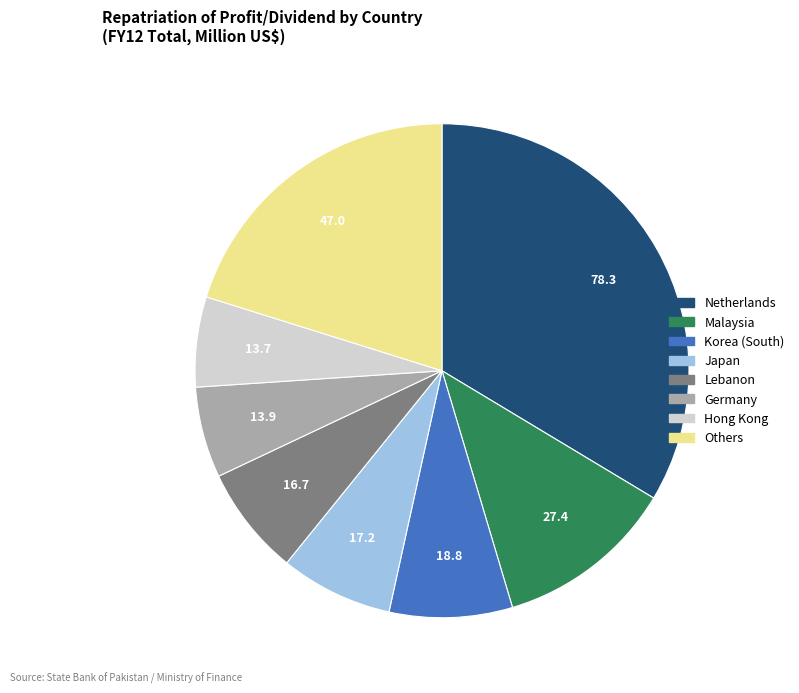

Does any single category account for the majority?

No